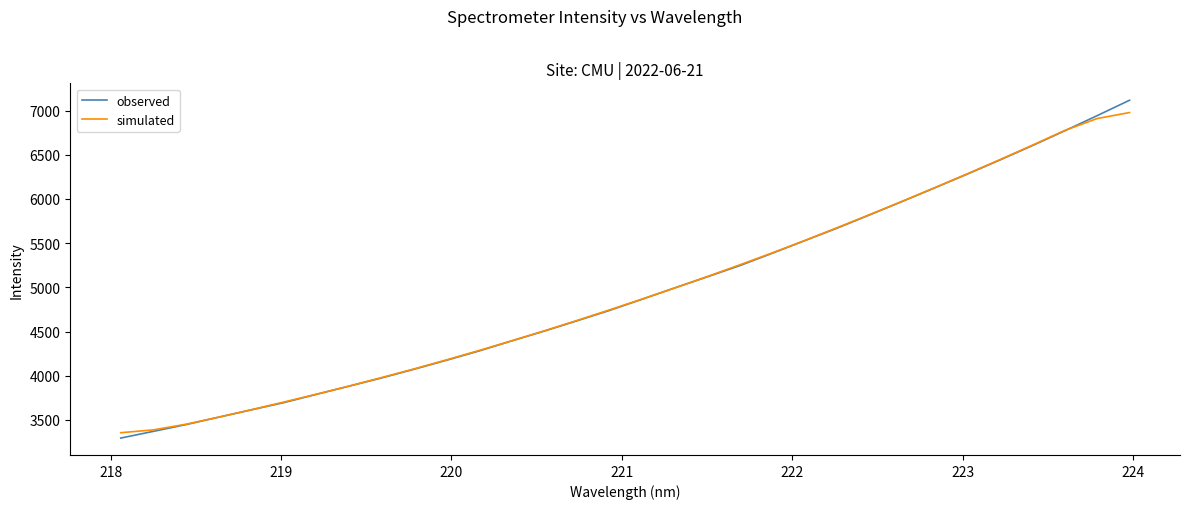

What is the highest value of the observed series?

7117.6